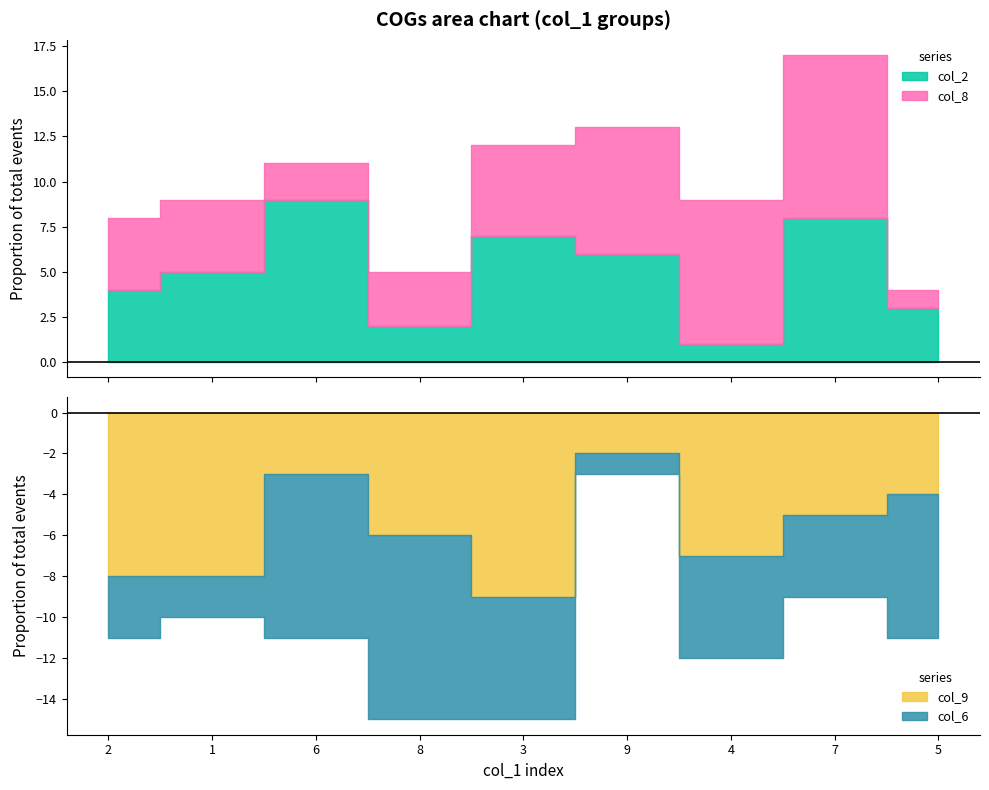

What is the maximum value shown in the chart?

9